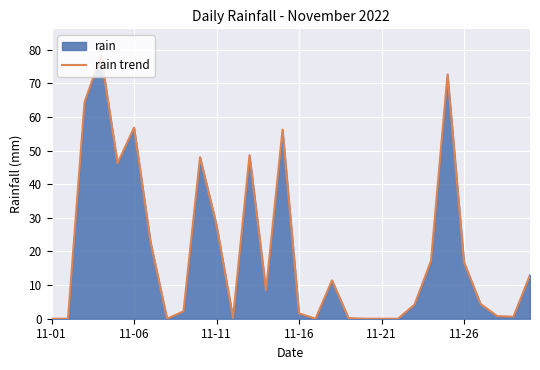

Is it true that the value at 11-01 is 23.8?

False